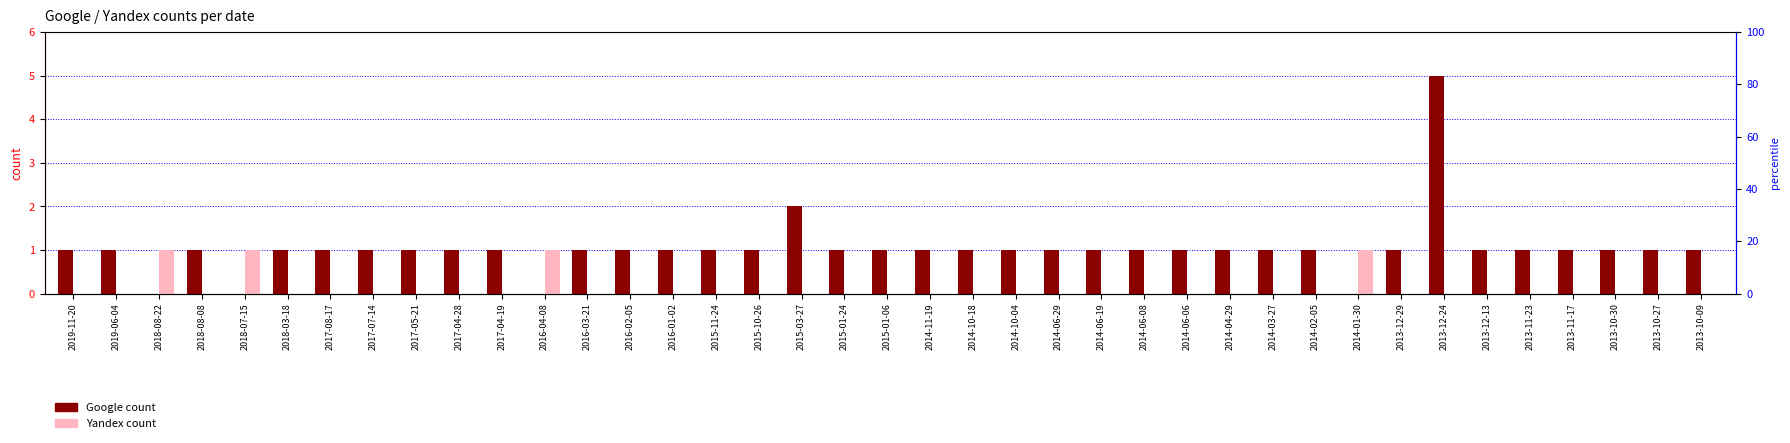

At which category is the sum across all series the highest?

2013-12-24